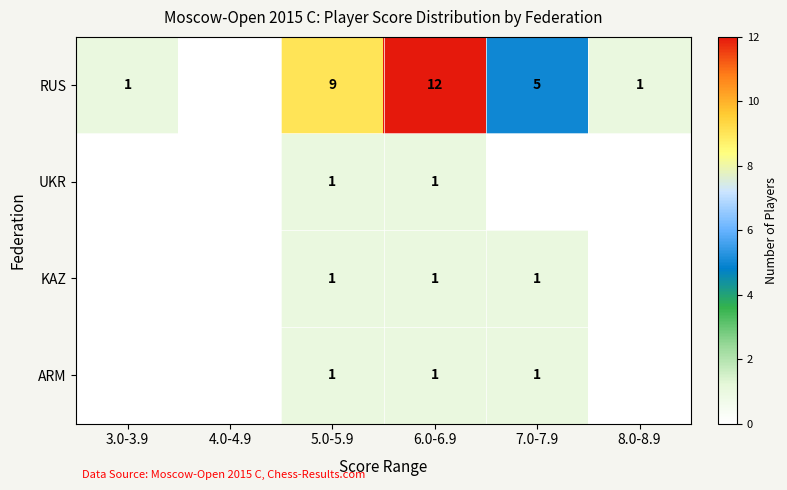

What is the total value across all series at 5.0-5.9?

12